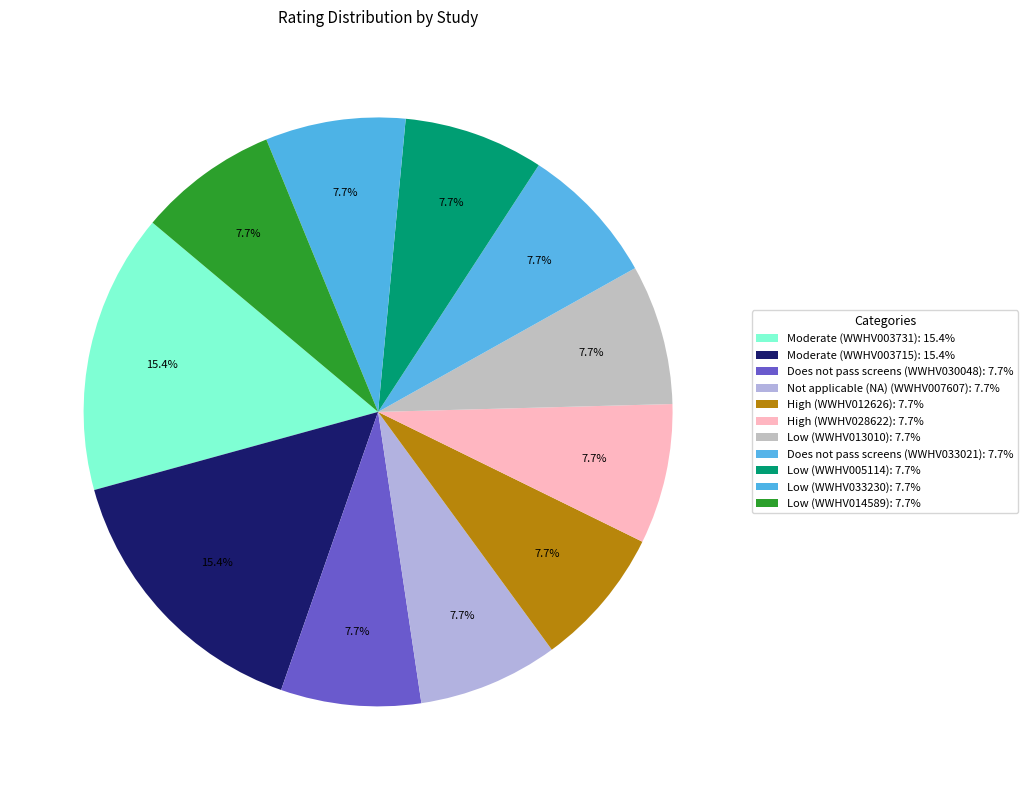

Approximately how many times larger is the value at Low (WWHV014589) compared to Low (WWHV033230)?

1.0